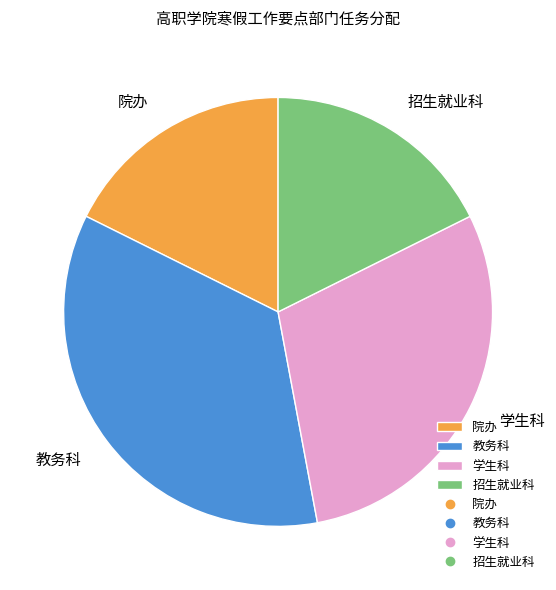

Which slice is the largest?

教务科